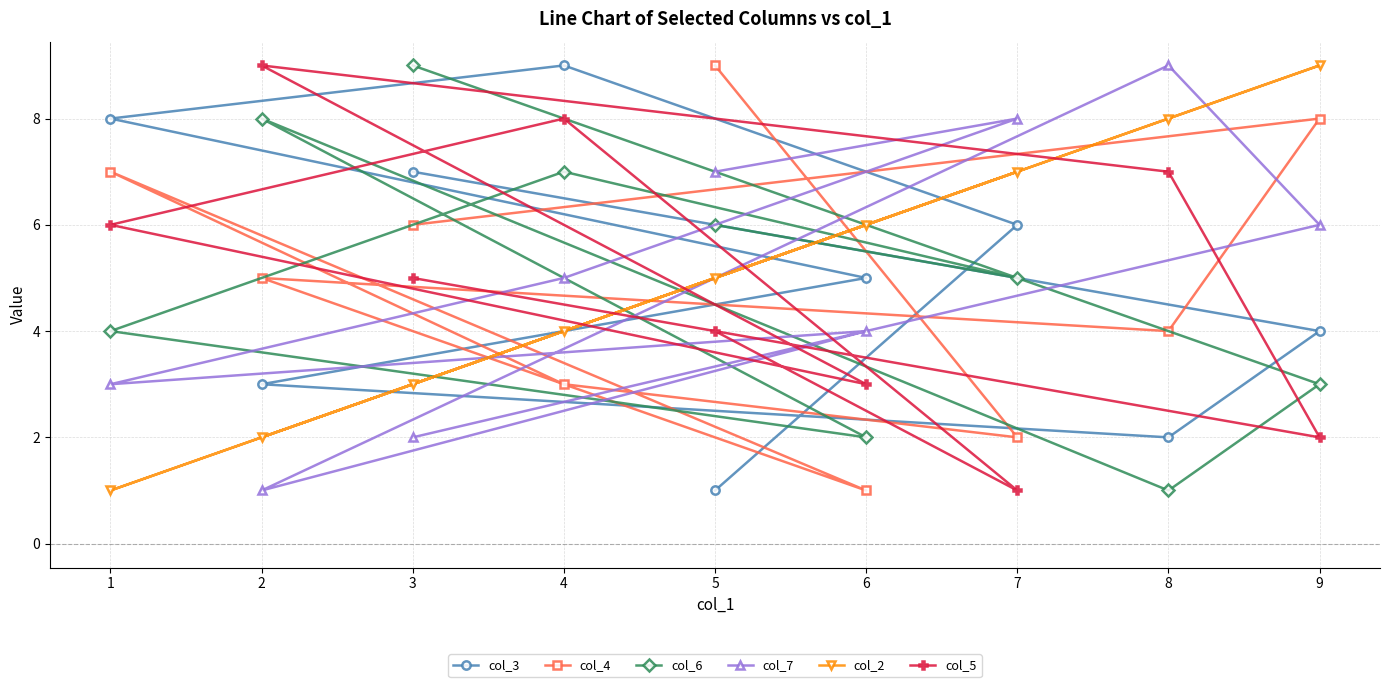

How many data points in col_7 are above 5?

4